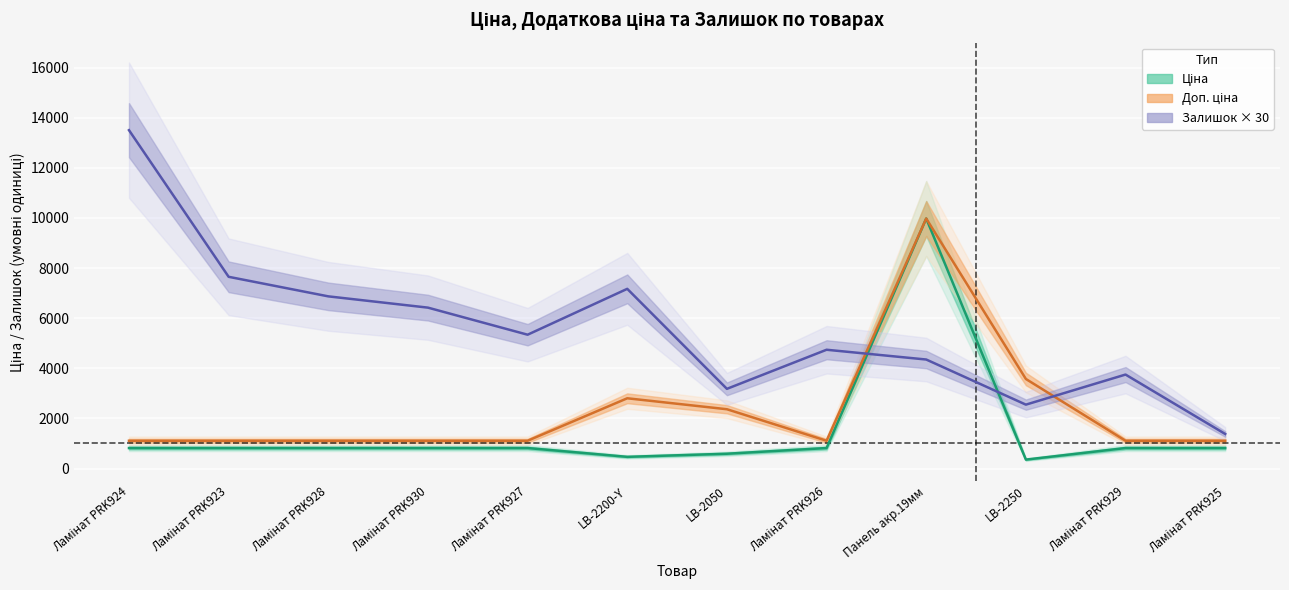

What is the value of the Залишок point at the 11th from the left?

3750.0